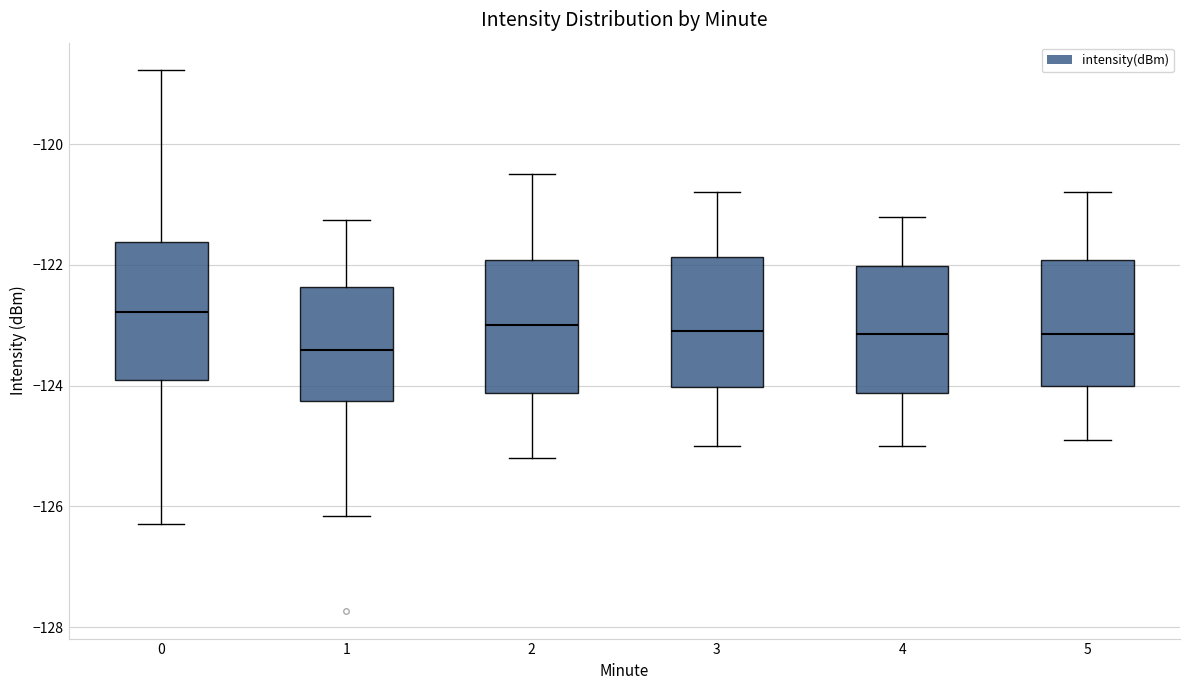

Reading left to right, transcribe this box plot: for each box, give where its median line is, the range the box spans, and where its two whiskers end, as read against the y-axis. The values are not printed on the chart, so give them approximately, as read against the axis.

0: median -122.8, box -124.0 to -121.6, whiskers -126.2 to -118.8
1: median -123.4, box -124.2 to -122.4, whiskers -126.2 to -121.2
2: median -123.0, box -124.2 to -122.0, whiskers -125.2 to -120.4
3: median -123.0, box -124.0 to -121.8, whiskers -125.0 to -120.8
4: median -123.2, box -124.2 to -122.0, whiskers -125.0 to -121.2
5: median -123.2, box -124.0 to -122.0, whiskers -124.8 to -120.8